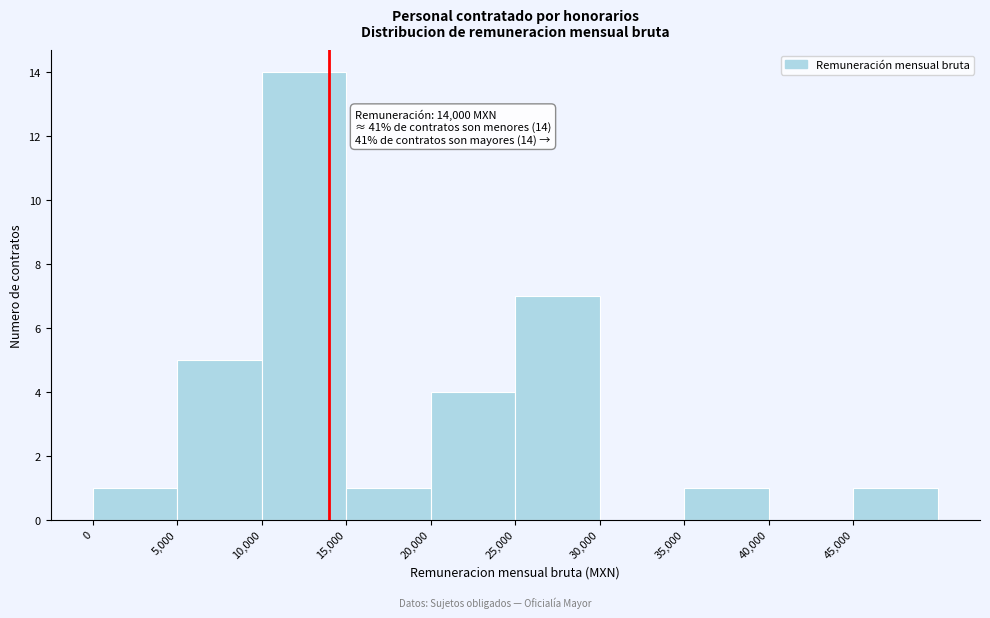

Which range on the x-axis has the tallest bar?

10000 to 15000